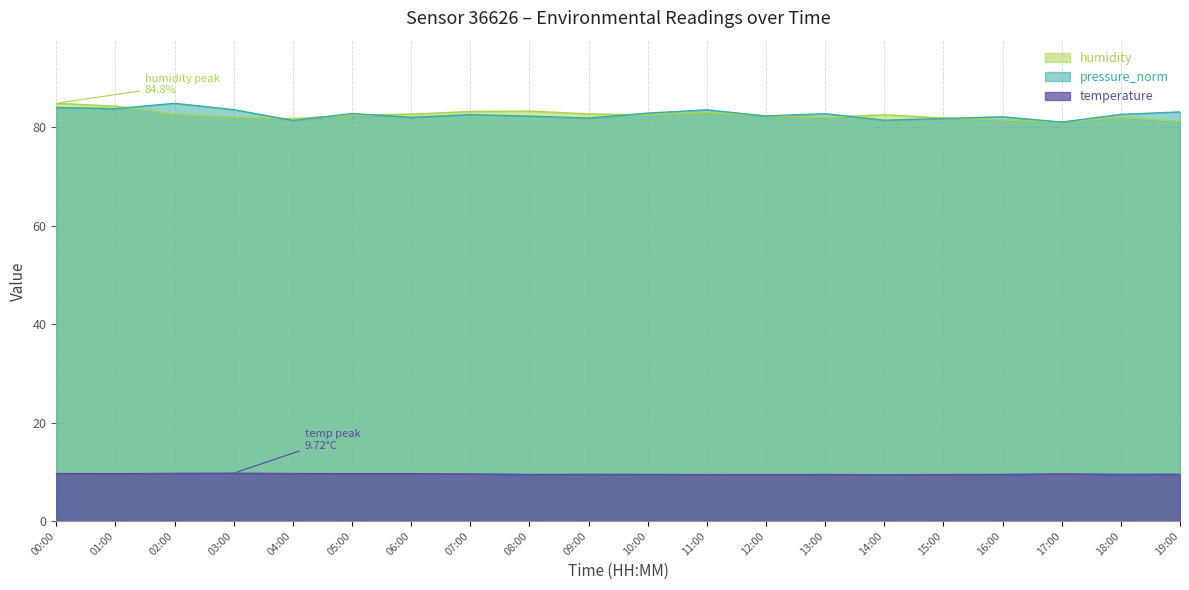

Is the value of humidity at 09:00 greater than the value of pressure_norm at 02:00?

No